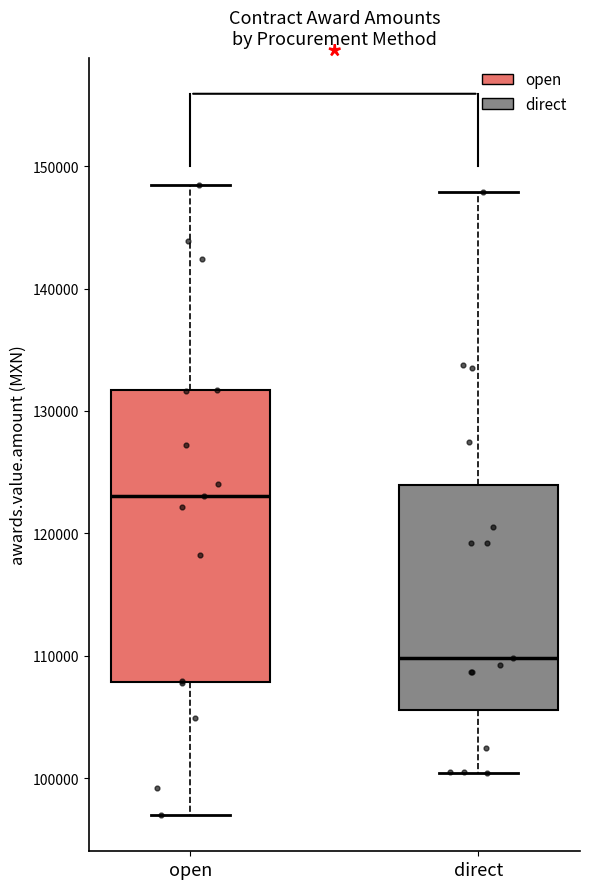

Which box's median line is the lowest?

direct